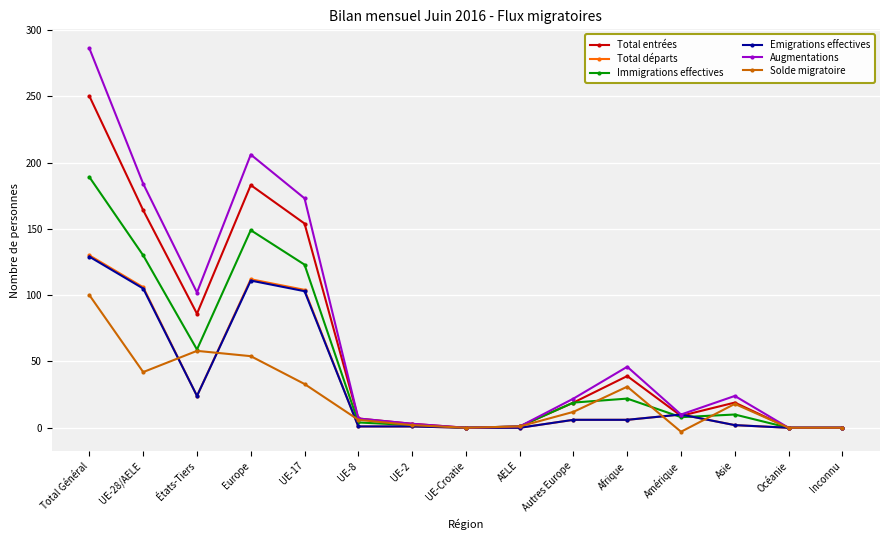

What is the difference between the second highest and second lowest values in the Augmentations series?

206